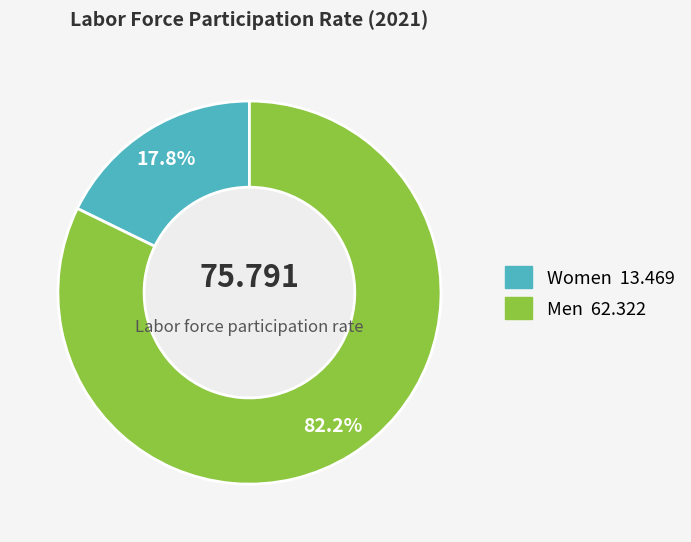

True or false: Women accounts for 18% of the total.

True